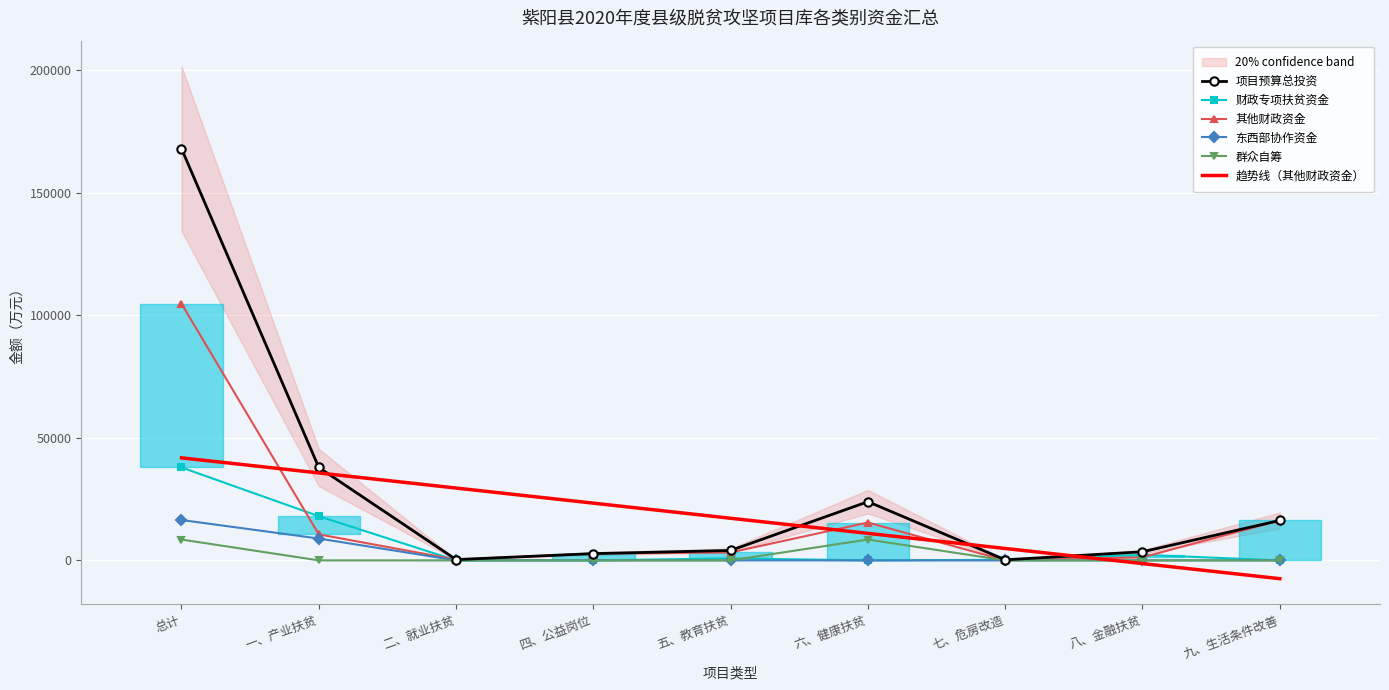

What is the total value across all series at 二、就业扶贫?

30148.9